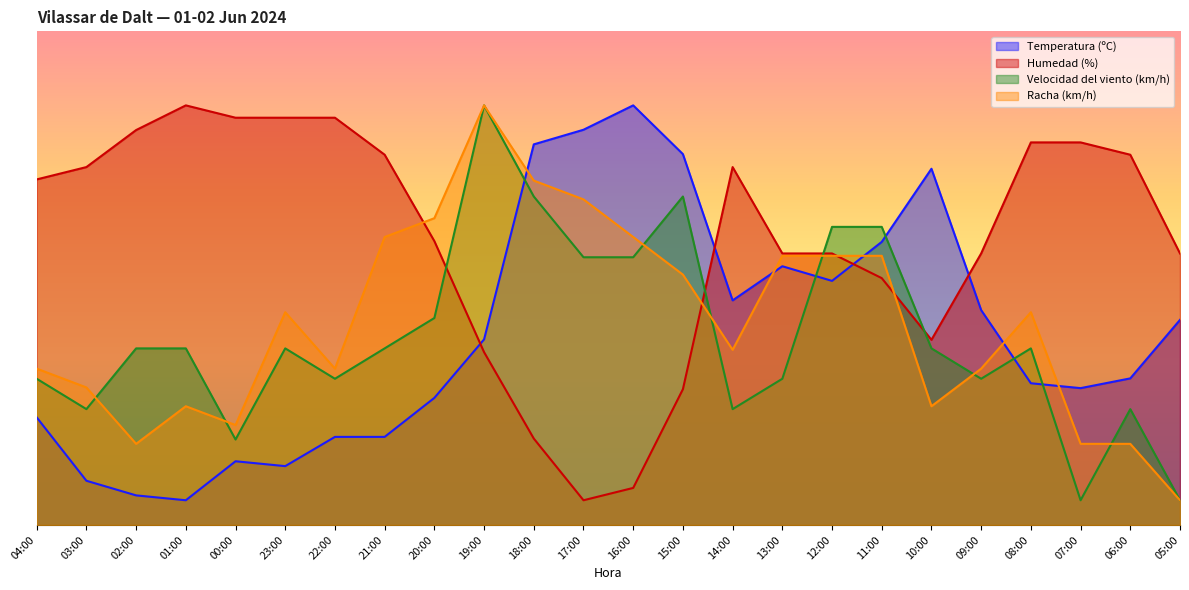

Which category has the highest value in the Racha (km/h) series?

19:00